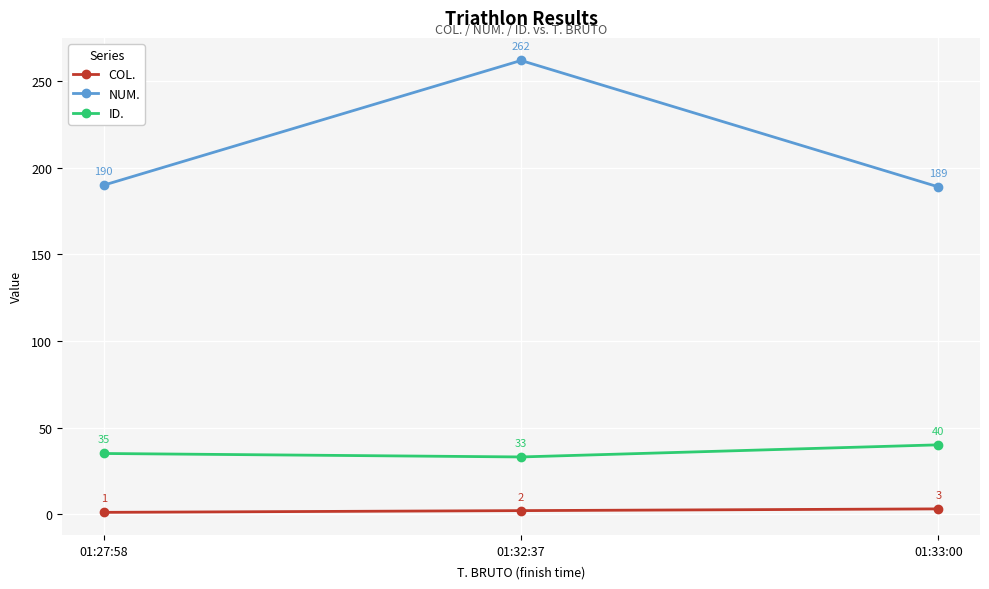

Is this an area chart (filled region under the line)?

No